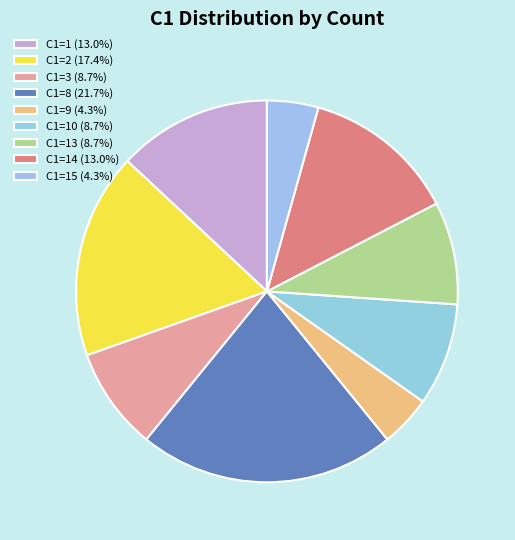

What is the smallest slice in the pie chart?

9